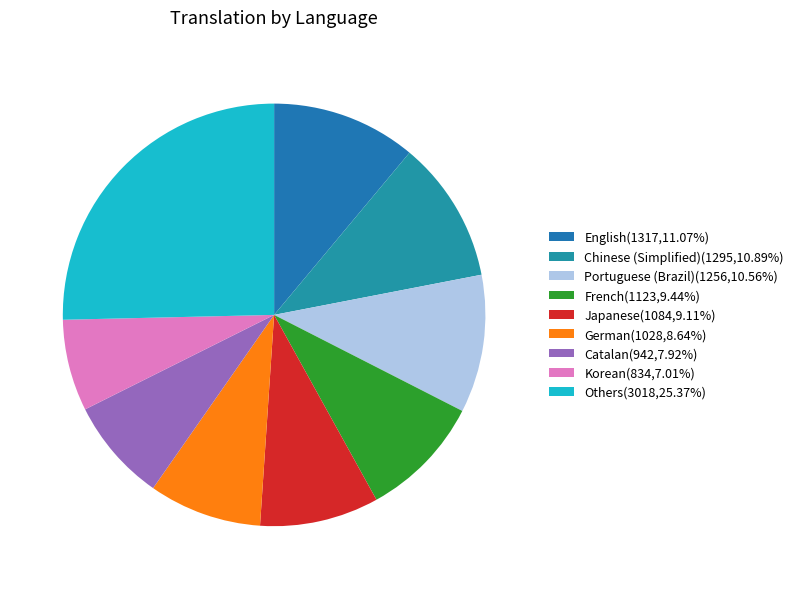

Does any single category account for the majority?

No